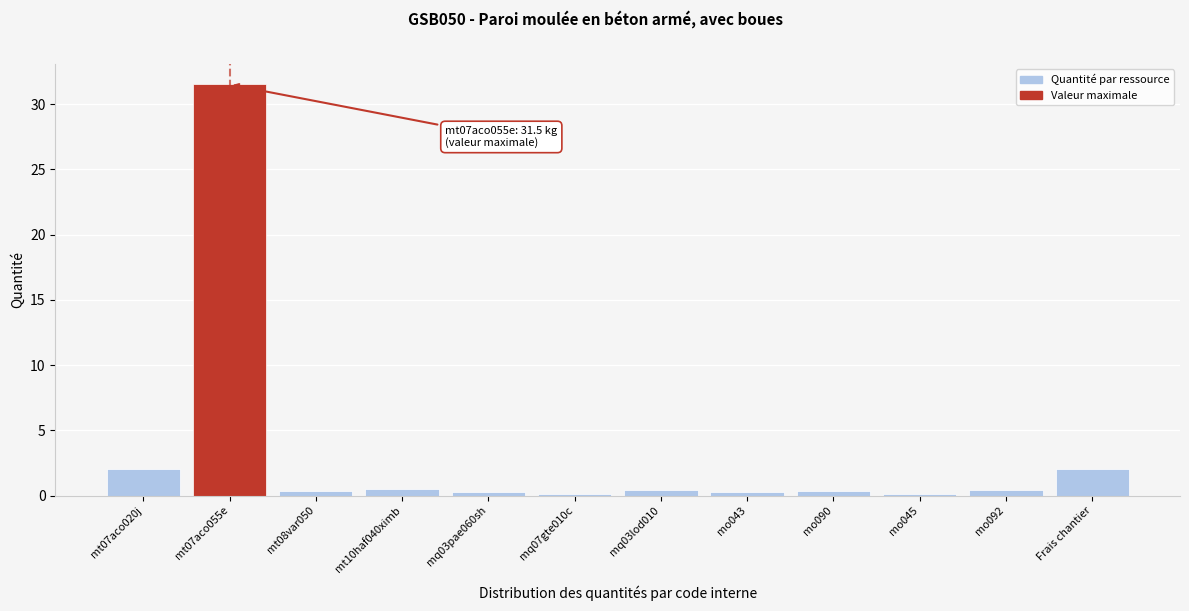

What is the value of the 12th bar from the left?

2.0